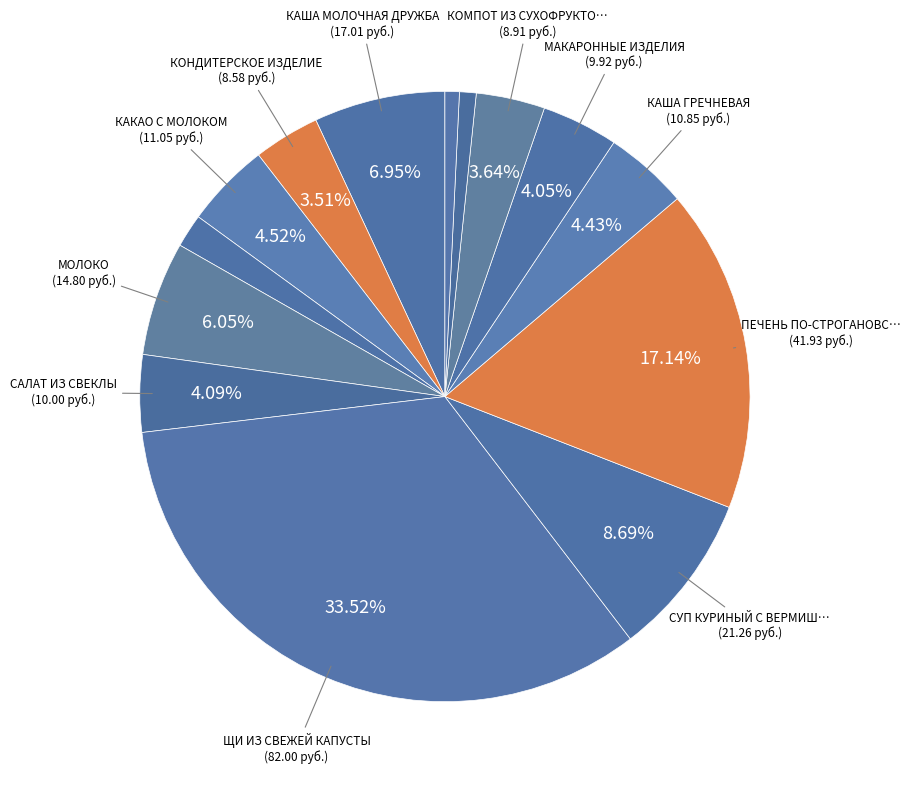

Which category has the smallest portion of the pie?

ХЛЕБ РЖАНО-ПШЕНИЧНЫЙ